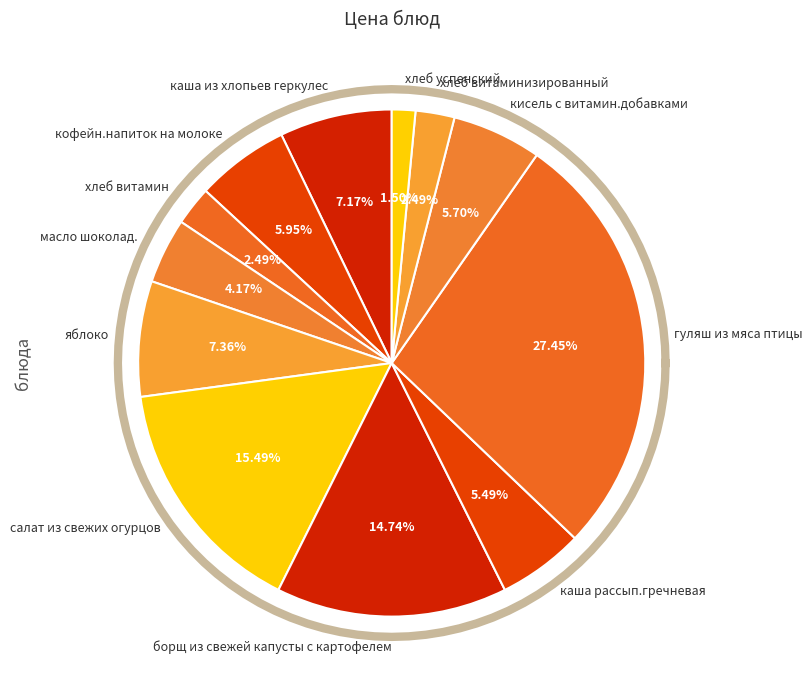

Is борщ из свежей капусты с картофелем the majority of the pie?

No